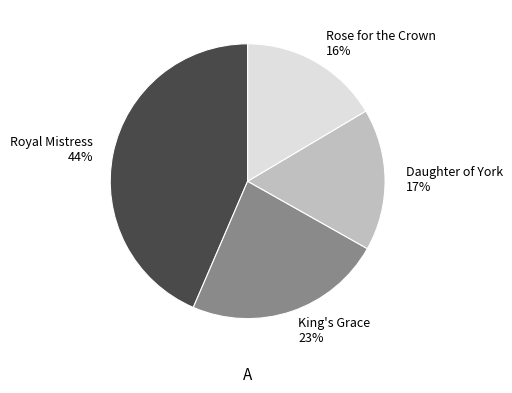

Which has a higher value, Rose for the Crown 16% or Royal Mistress 44%?

Royal Mistress 44%